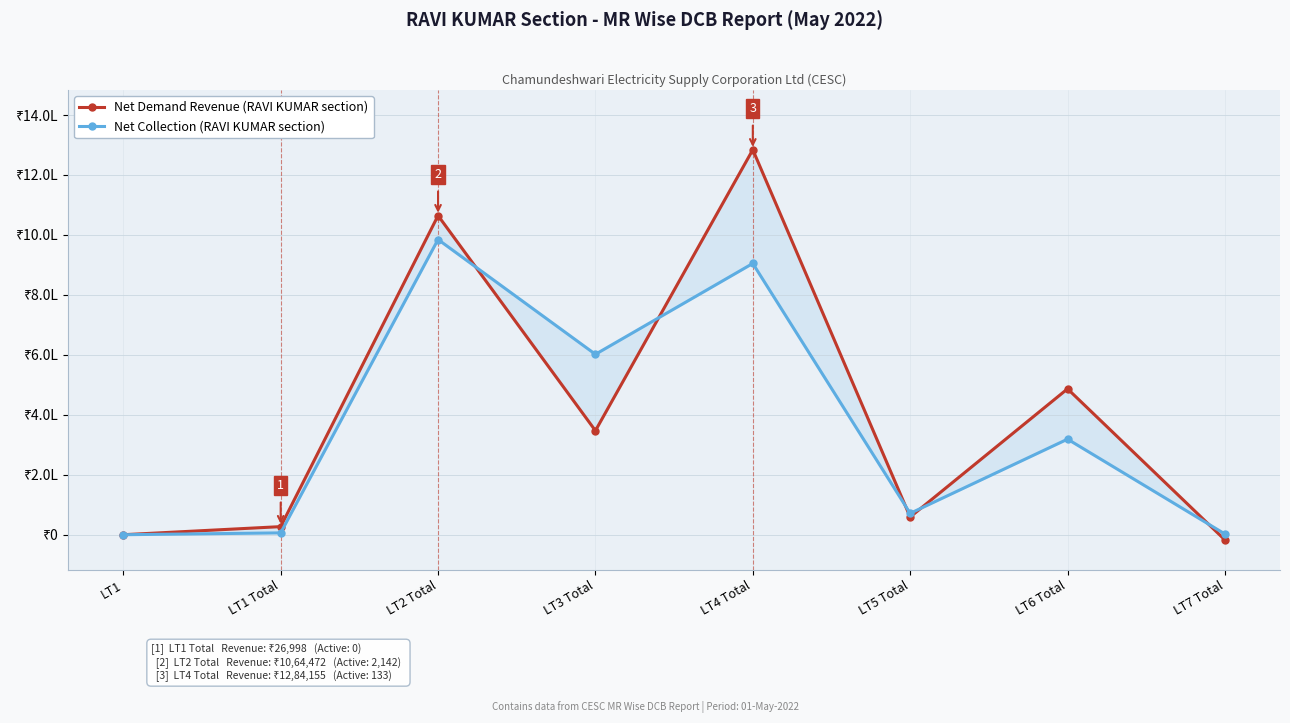

Count the number of categories in the chart.

8